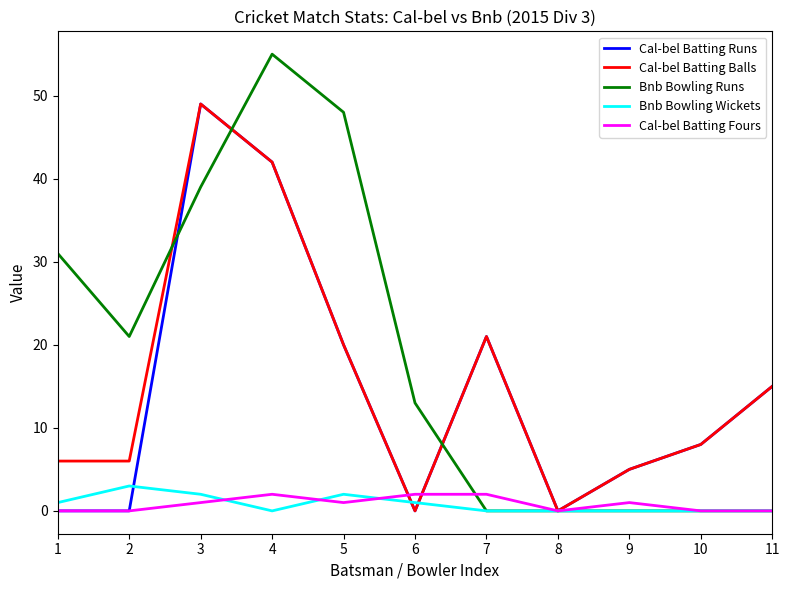

What is the total value across all series at 3?

140